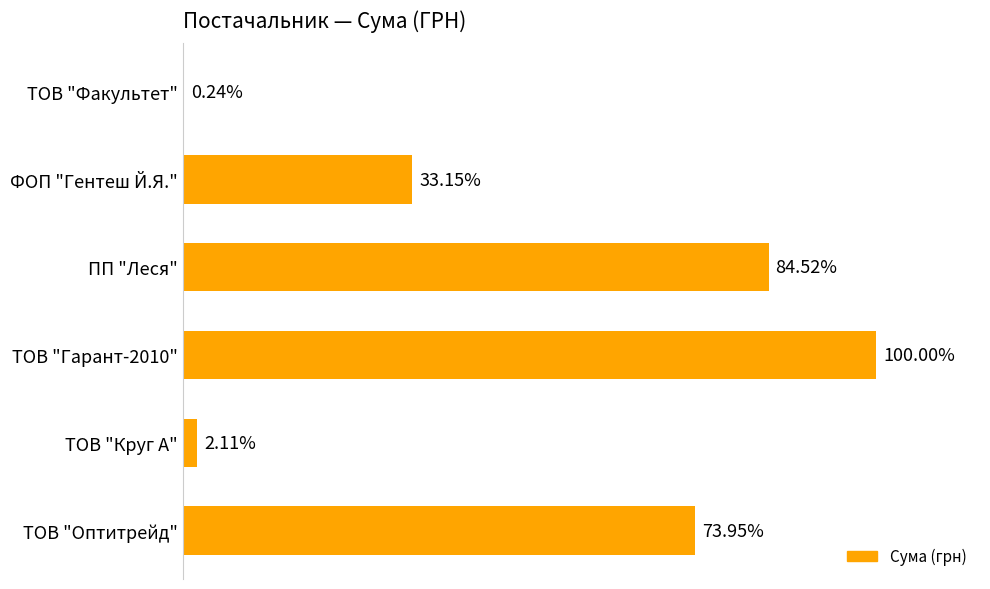

Are the bars horizontal?

Yes